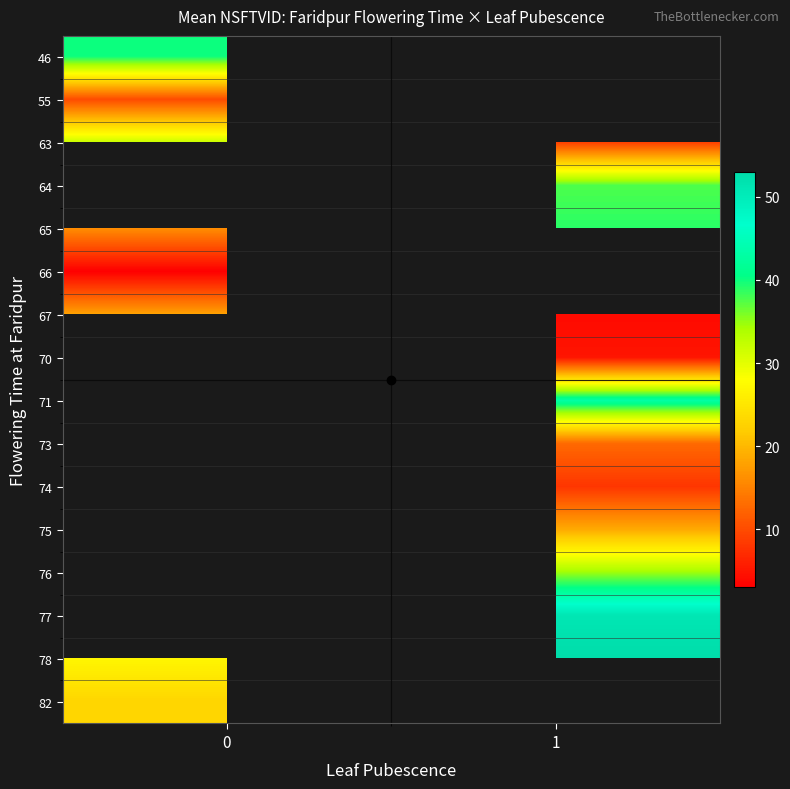

How many categories are shown in the chart?

2